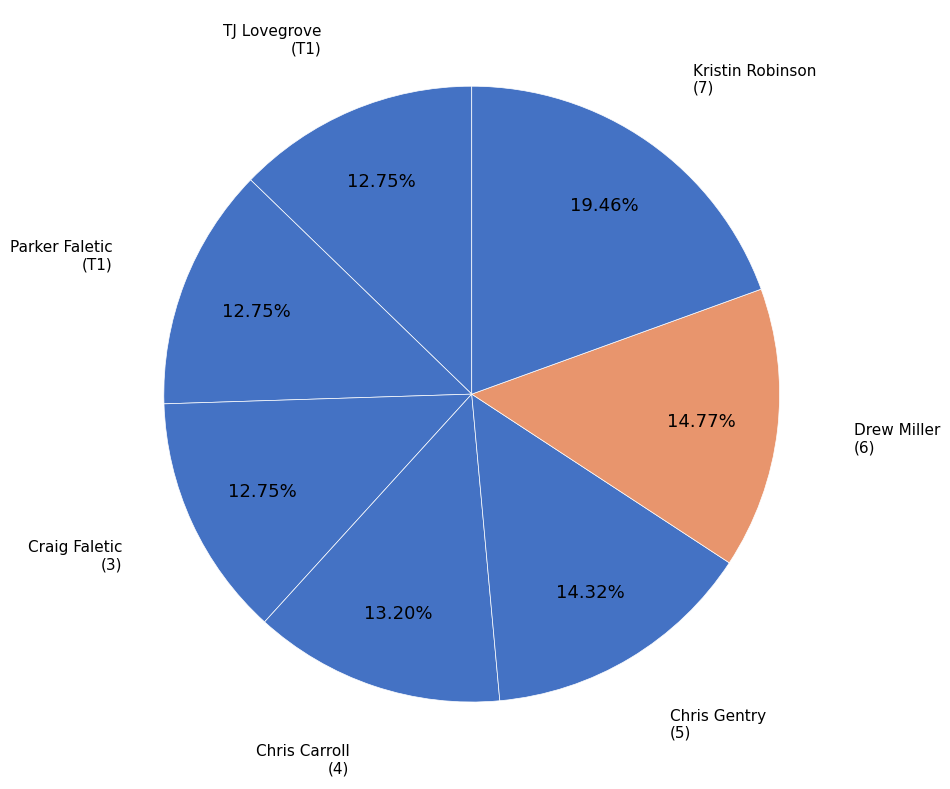

Rank the categories by value from lowest to highest.

TJ Lovegrove (T1), Parker Faletic (T1), Craig Faletic (3), Chris Carroll (4), Chris Gentry (5), Drew Miller (6), Kristin Robinson (7)